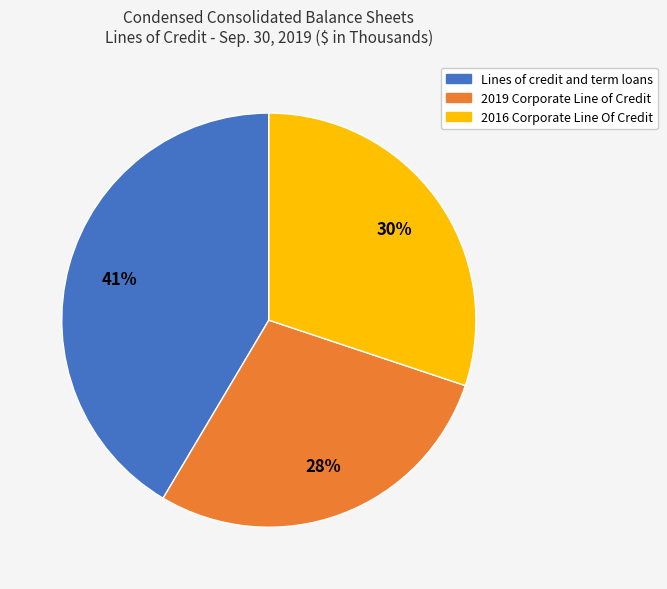

Is there a majority slice in this chart?

No